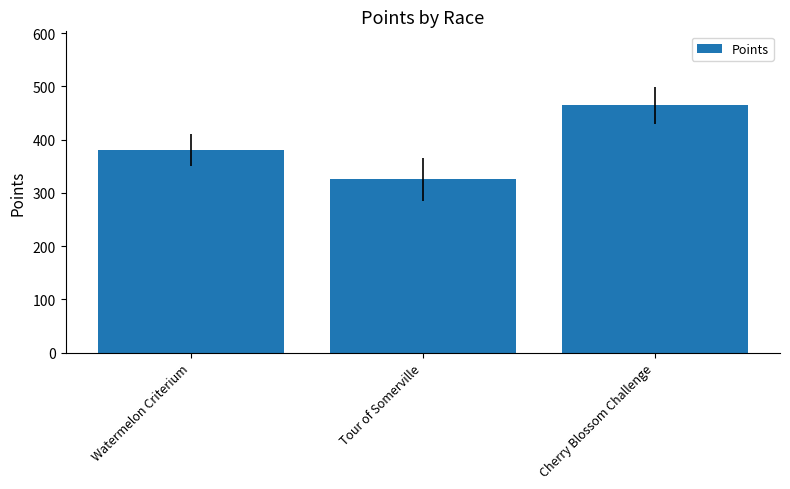

Between Watermelon Criterium and Tour of Somerville, which is larger?

Watermelon Criterium